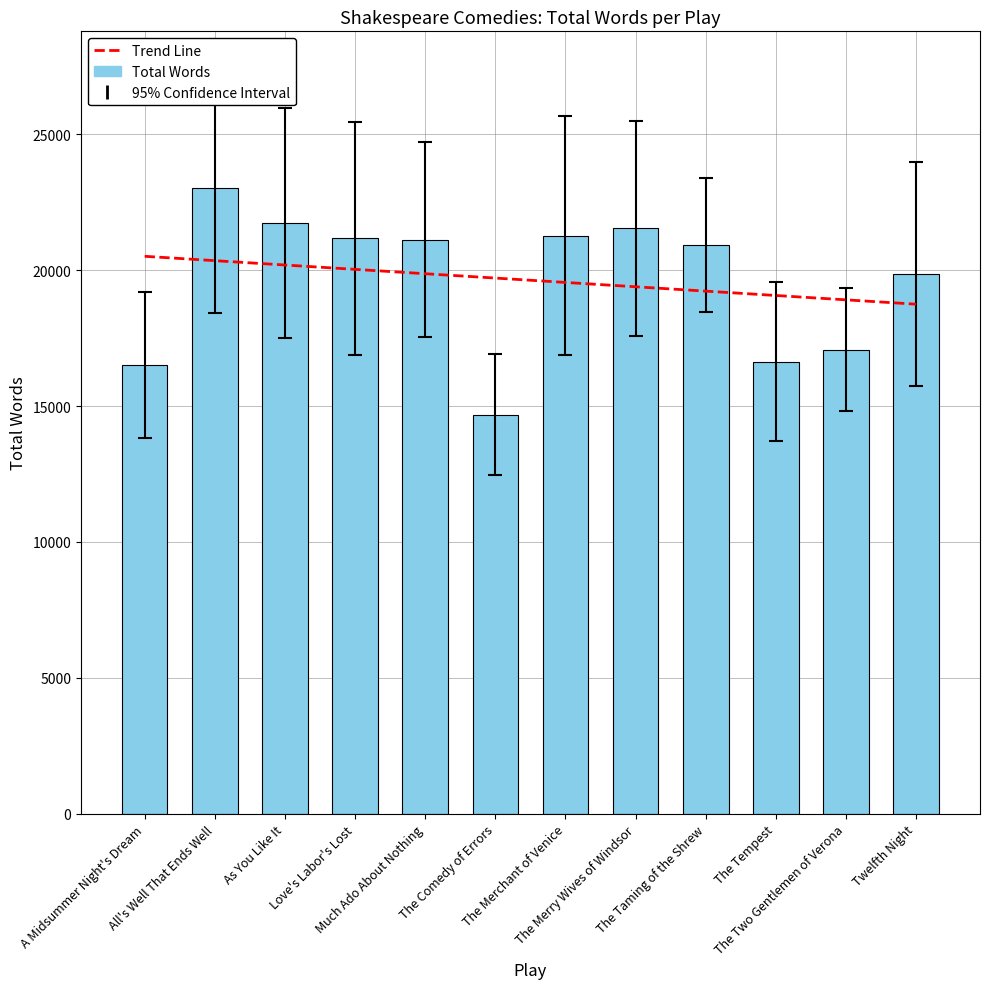

List the labels in order of Trend Line value, smallest first.

Twelfth Night, The Two Gentlemen of Verona, The Tempest, The Taming of the Shrew, The Merry Wives of Windsor, The Merchant of Venice, The Comedy of Errors, Much Ado About Nothing, Love's Labor's Lost, As You Like It, All's Well That Ends Well, A Midsummer Night's Dream